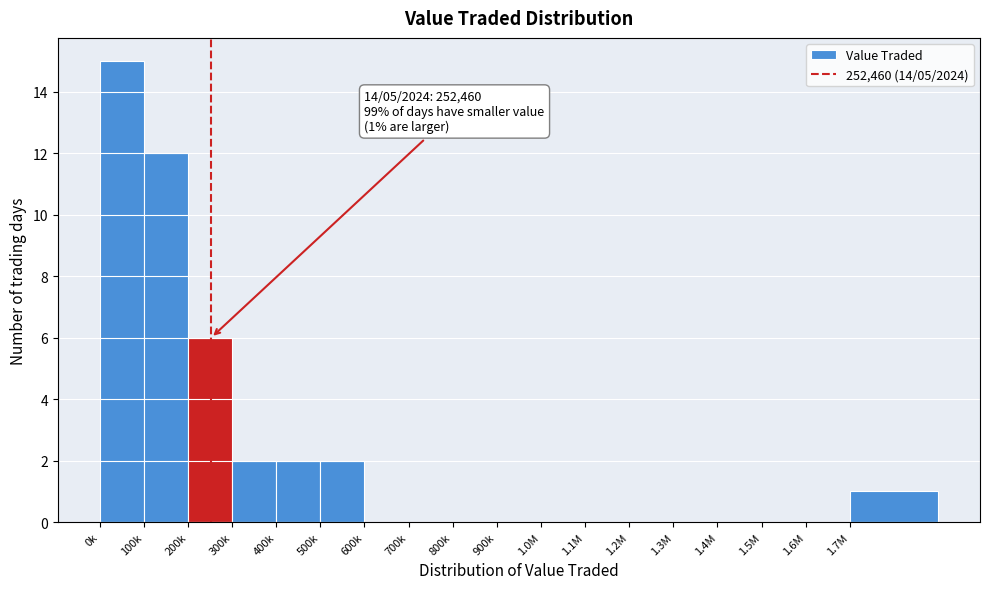

Reading right to left, extract all data points from this chart.

1.7M=1	1.6M=0	1.5M=0	1.4M=0	1.3M=0	1.2M=0	1.1M=0	1.0M=0	900k=0	800k=0	700k=0	600k=0	500k=2	400k=2	300k=2	200k=6	100k=12	0k=15